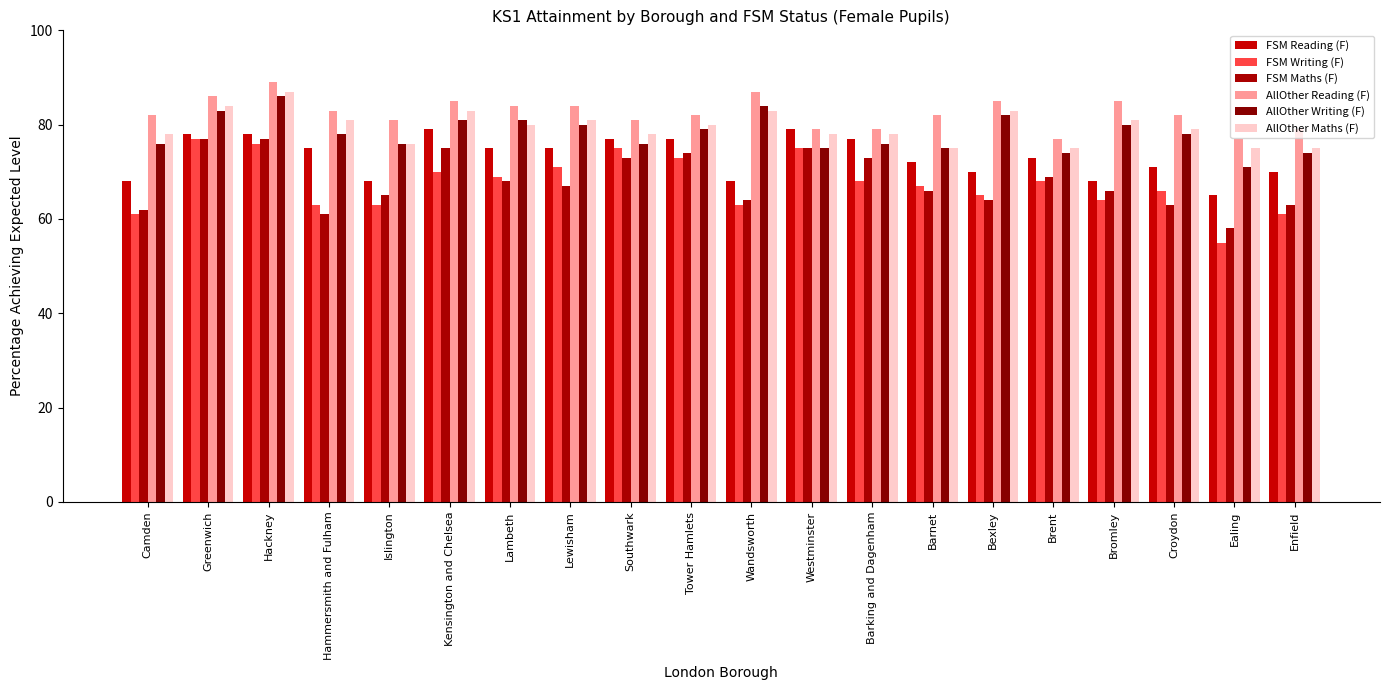

What is the smallest value displayed?

55